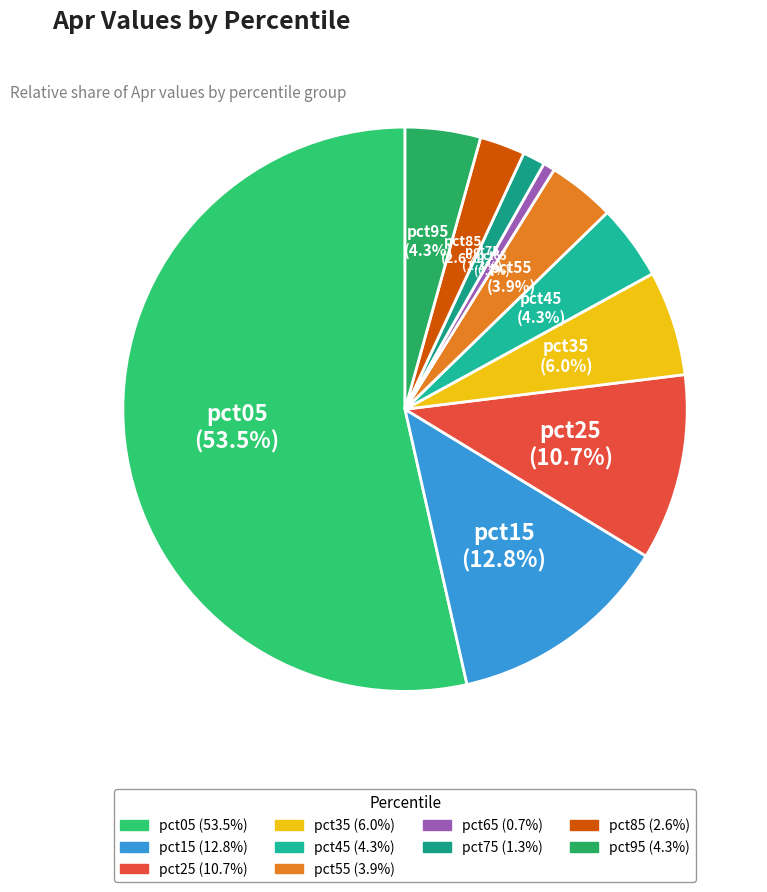

To the nearest percent, what is the difference between the largest and smallest slice percentages?

53%